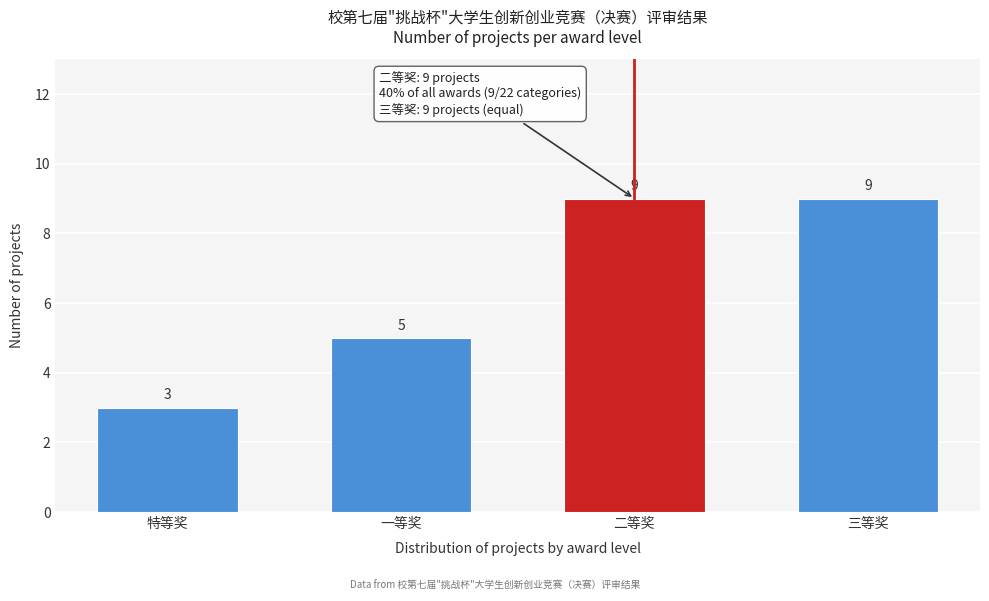

Reading left to right, what are all the values shown in this chart?

3	5	9	9